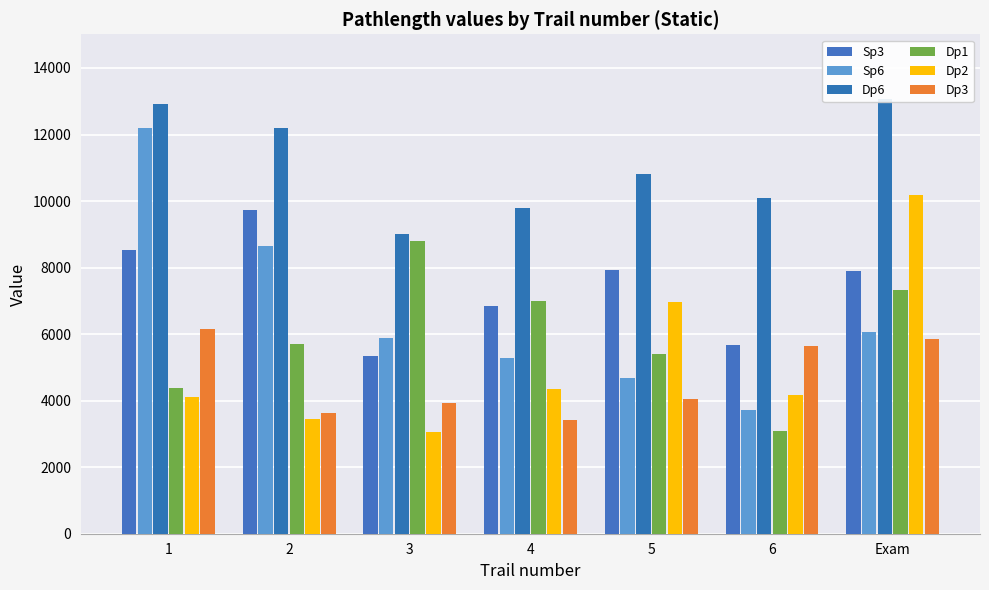

What is the sum of all Dp1 values?

41701